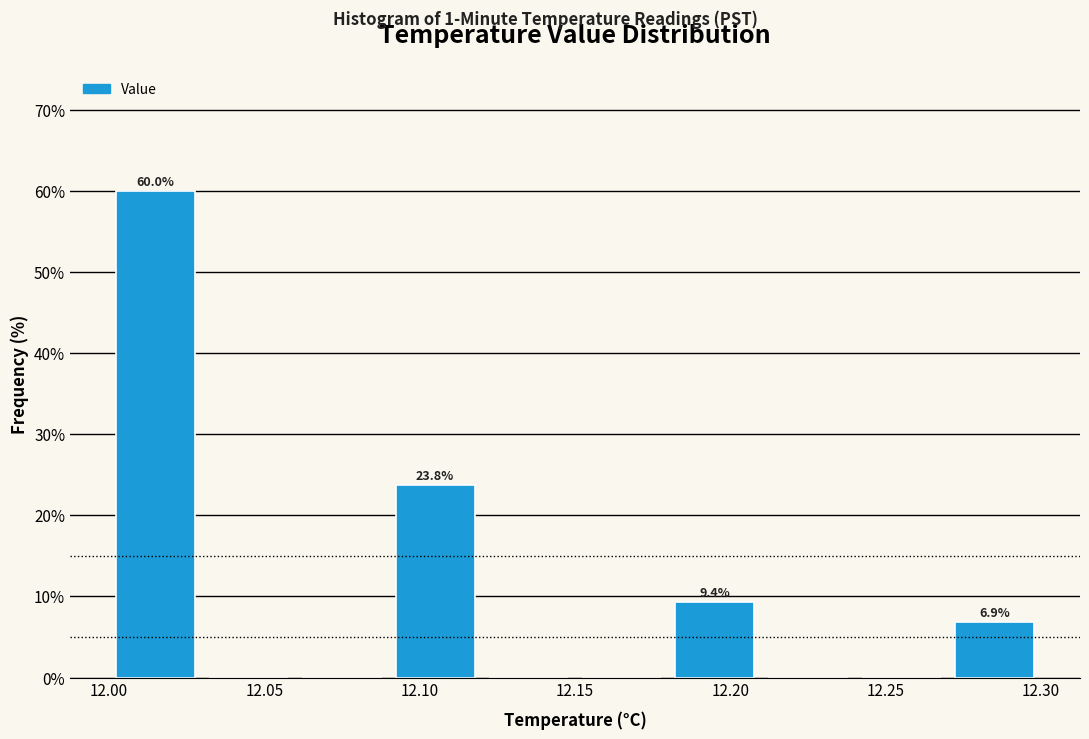

Which range on the x-axis has the tallest bar?

12.00 to 12.03